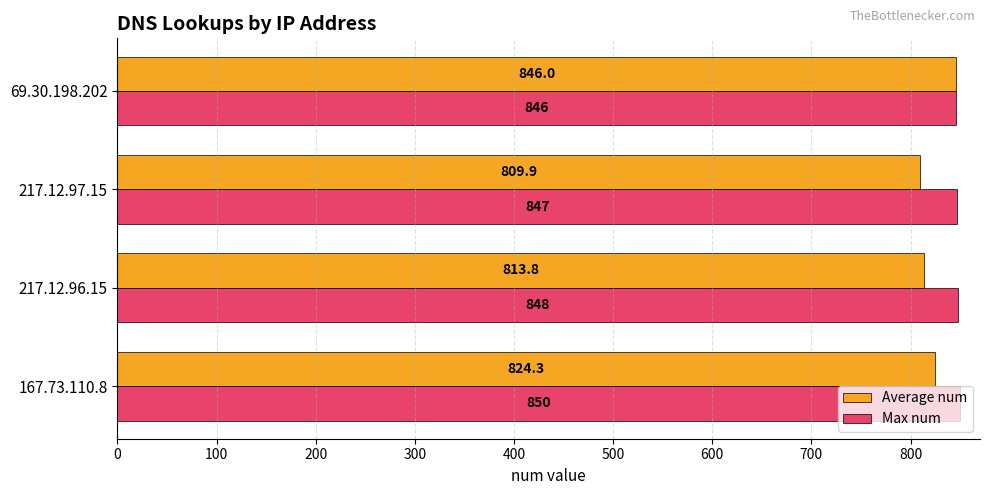

Which series has the widest spread of values?

Average num